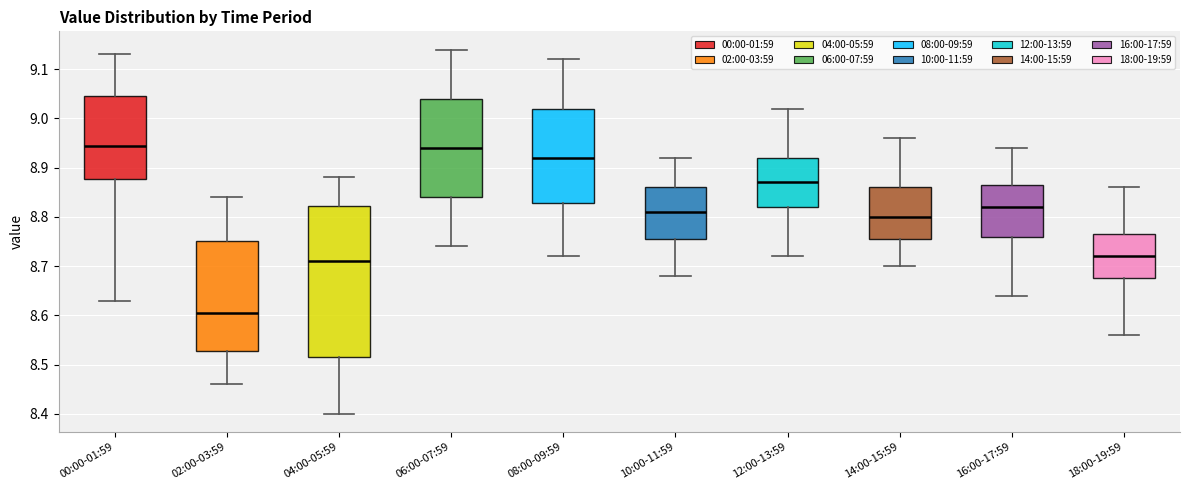

Which box's median line is the lowest?

02:00-03:59